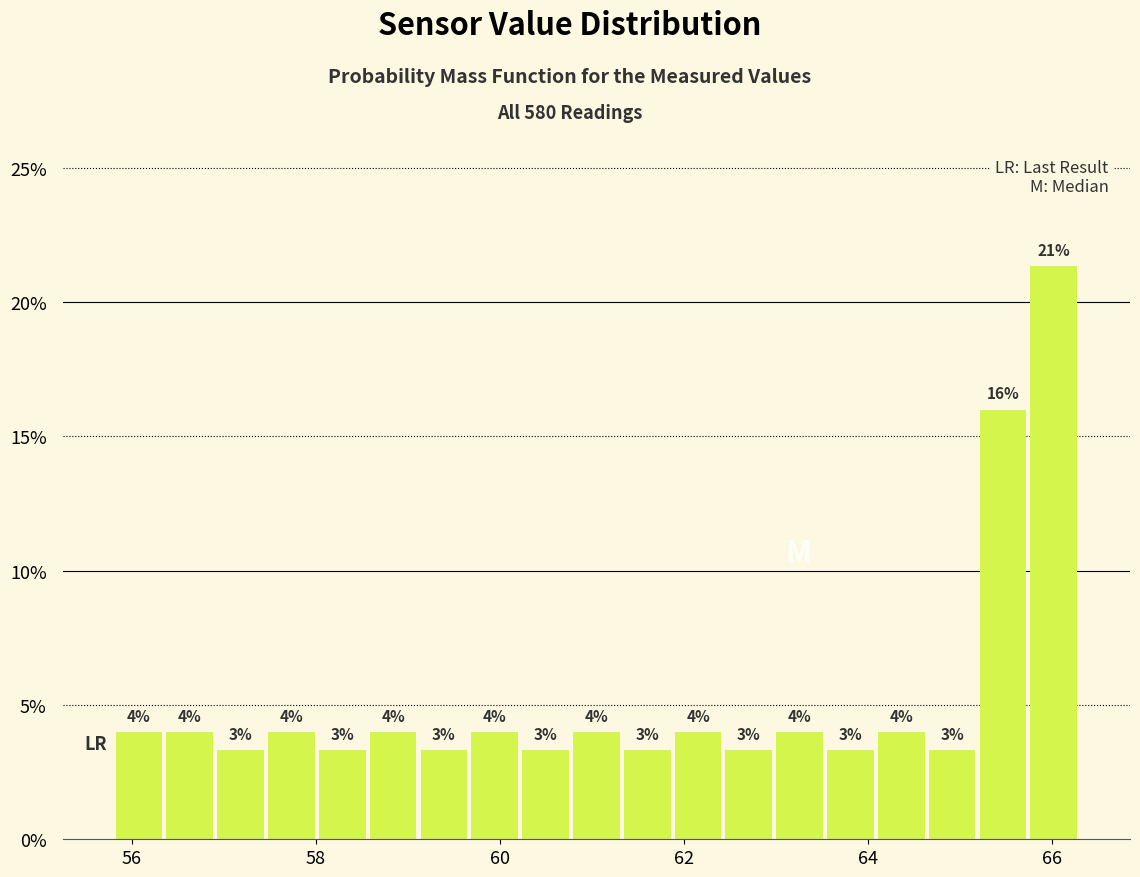

Around what value on the x-axis is the tallest bar? Give the approximate position of its centre, as read against the axis.

66.0